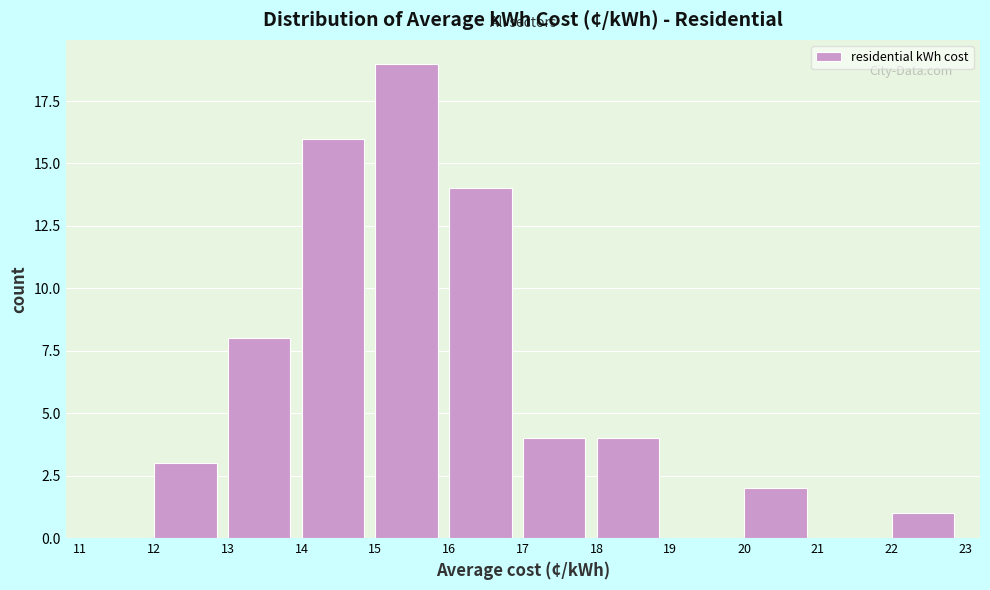

Reading left to right, list every bar in this chart as the range it spans on the x-axis followed by its height. The values are not printed on the chart, so give them approximately, as read against the axis.

11 to 12: 0
12 to 13: 3
13 to 14: 8
14 to 15: 16
15 to 16: 19
16 to 17: 14
17 to 18: 4
18 to 19: 4
19 to 20: 0
20 to 21: 2
21 to 22: 0
22 to 23: 1